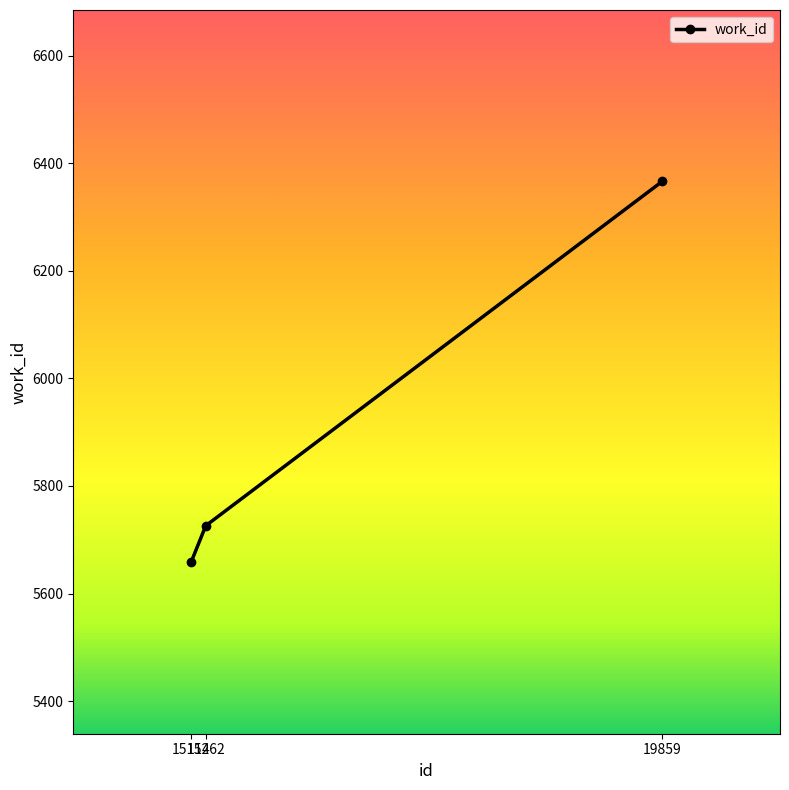

Reading left to right, extract all data points from this chart.

5658	5726	6366